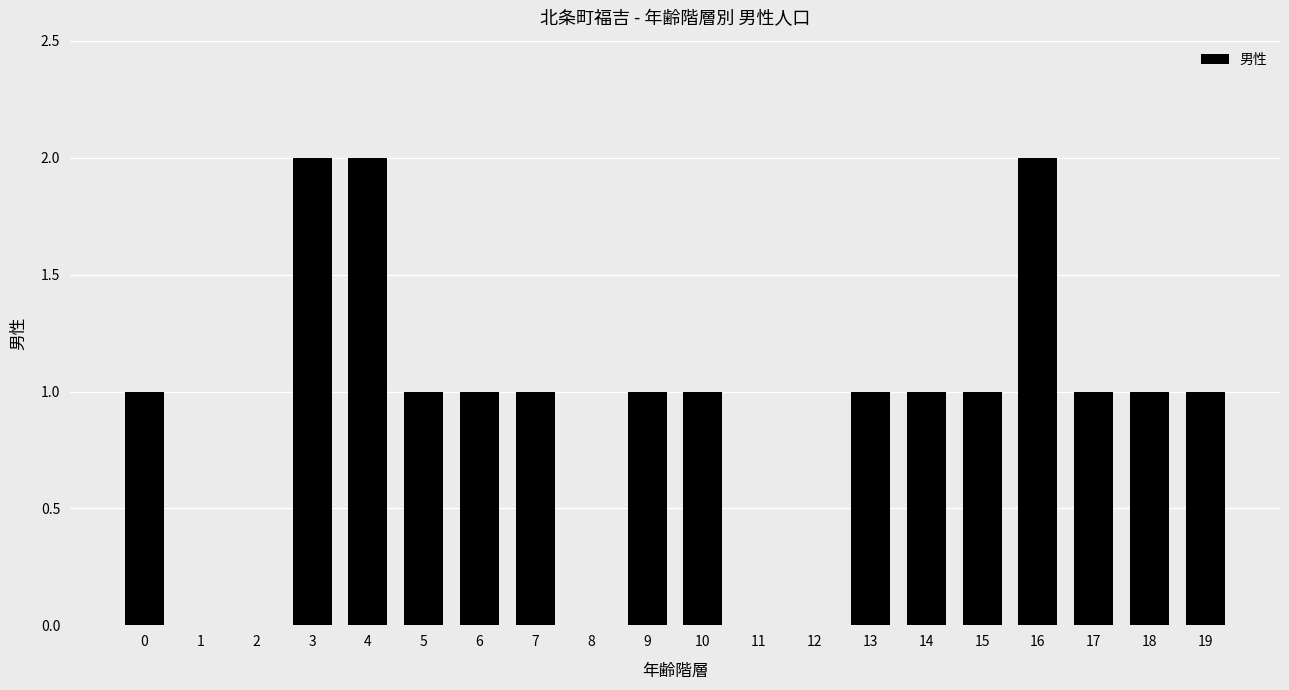

Is it true that the value at 4 is 1?

False